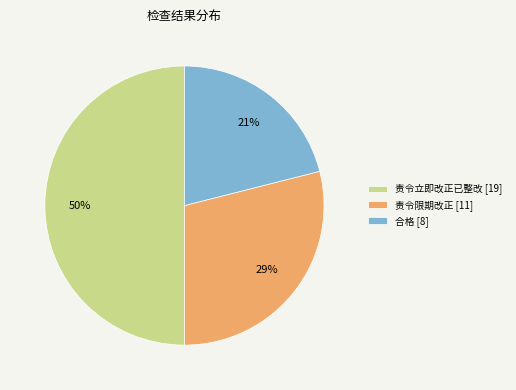

Between 责令限期改正 [11] and 责令立即改正已整改 [19], which is larger?

责令立即改正已整改 [19]